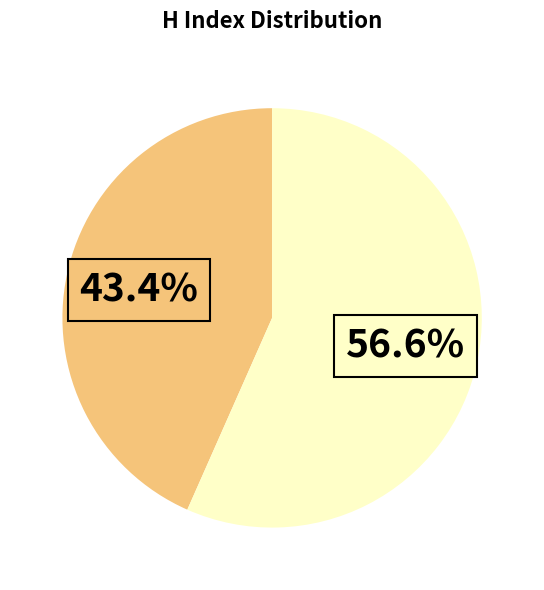

To the nearest percent, what is the difference between the largest and smallest slice percentages?

13%